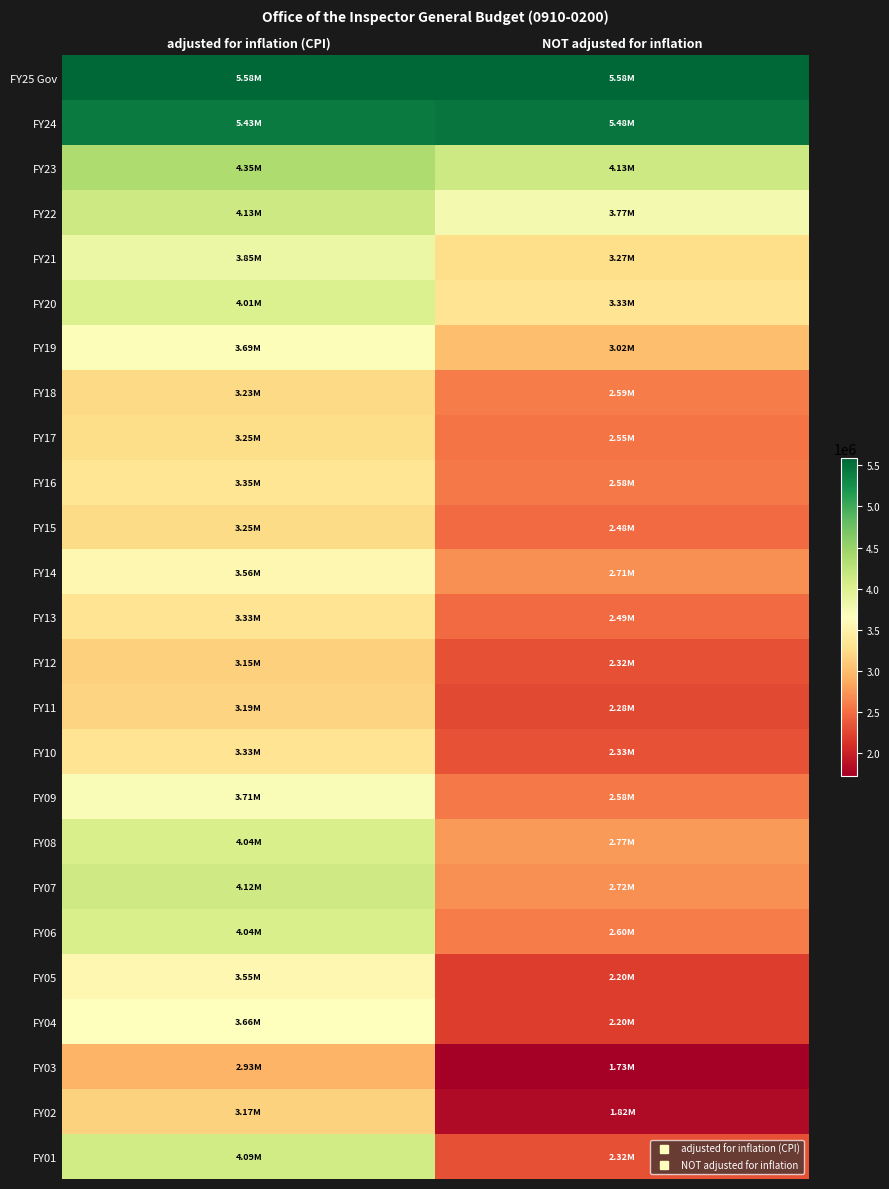

What is the difference between the highest and lowest values at adjusted for inflation (CPI)?

2652822